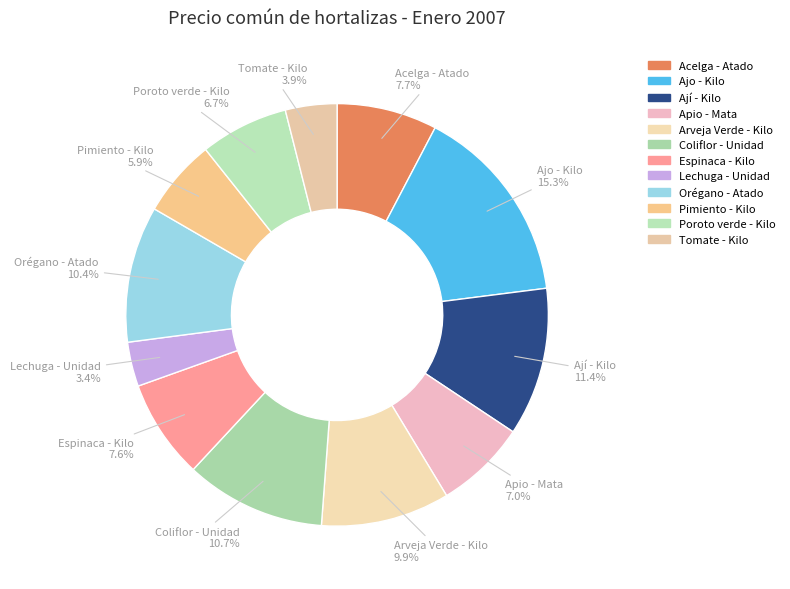

Which has a higher value, Acelga - Atado or Tomate - Kilo?

Acelga - Atado